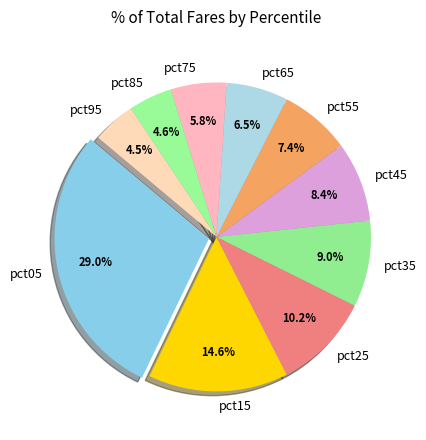

Is it true that pct45 is 8% of the pie?

True